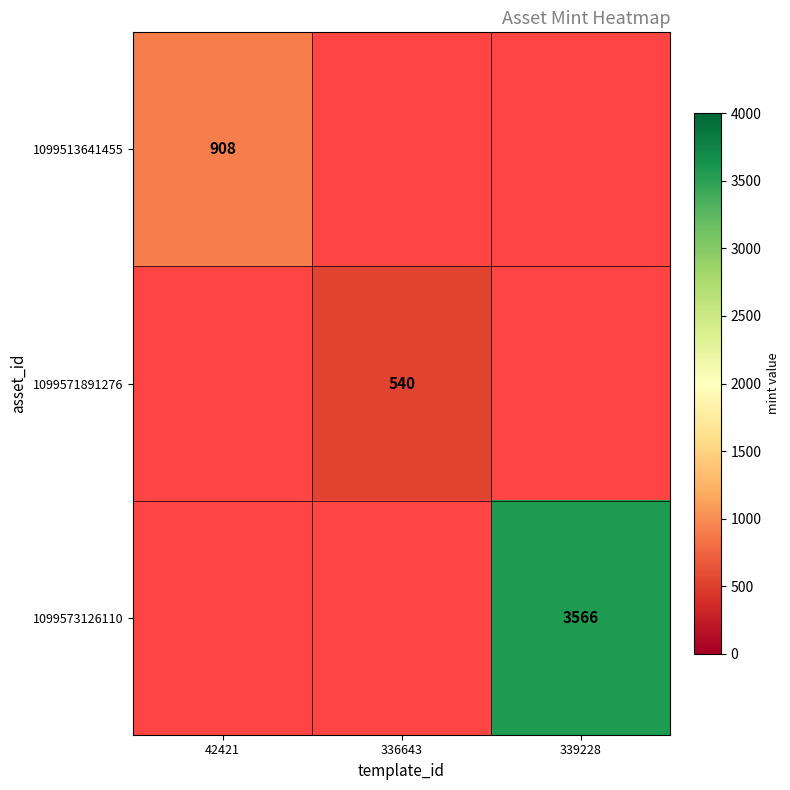

The 1099513641455 series shows 908 at 42421. True or false?

True